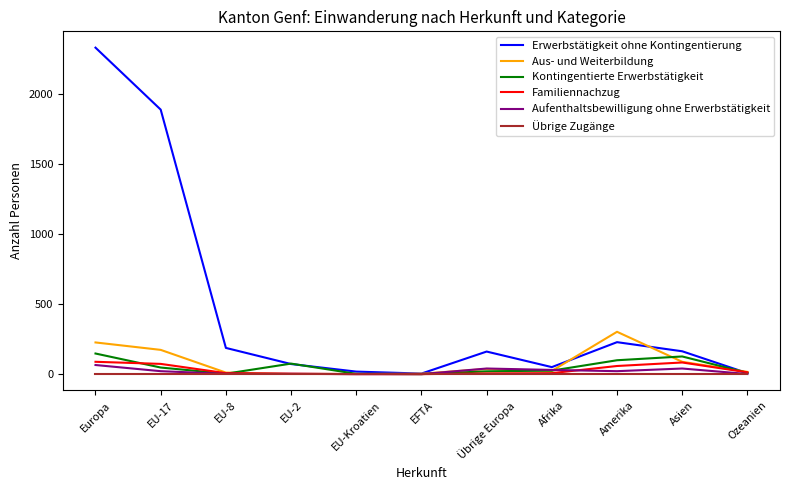

At how many categories does at least one series exceed 1002?

2